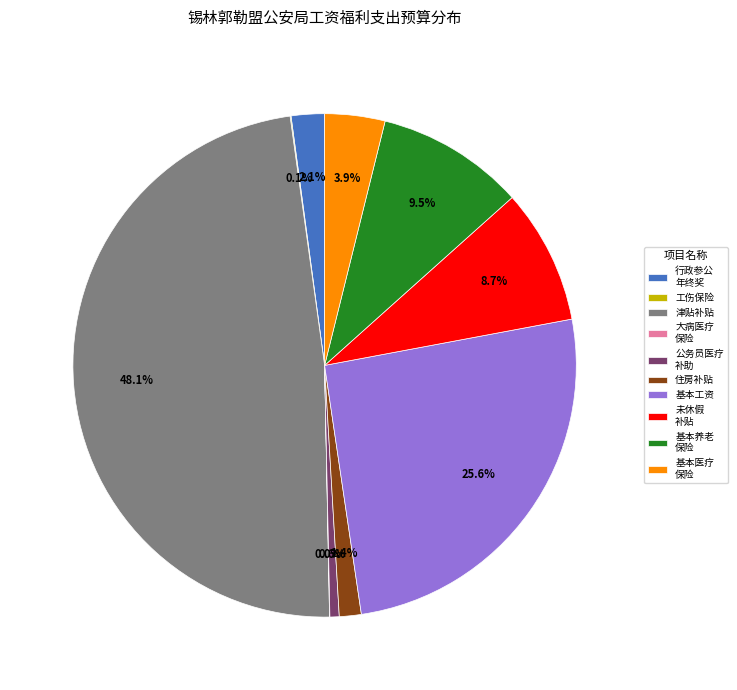

Does any single category account for the majority?

No